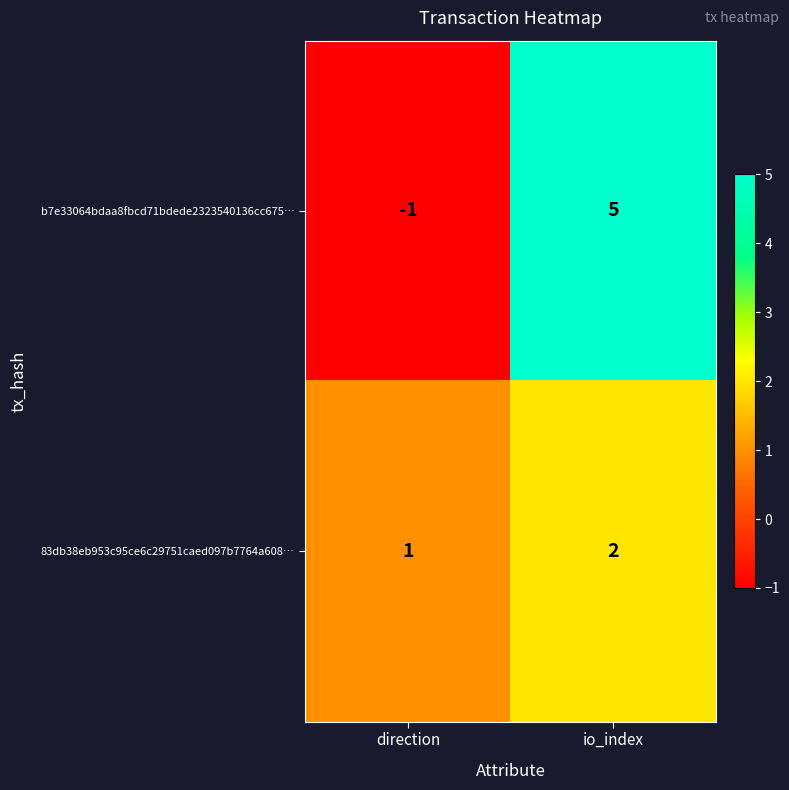

What is the maximum value shown in the chart?

5